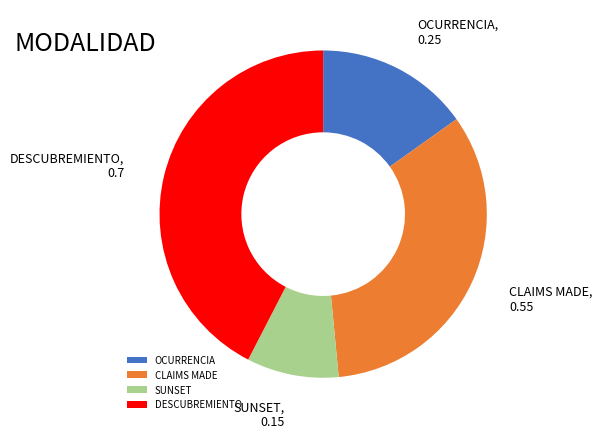

The DESCUBREMIENTO slice represents 42% of the pie. True or false?

True